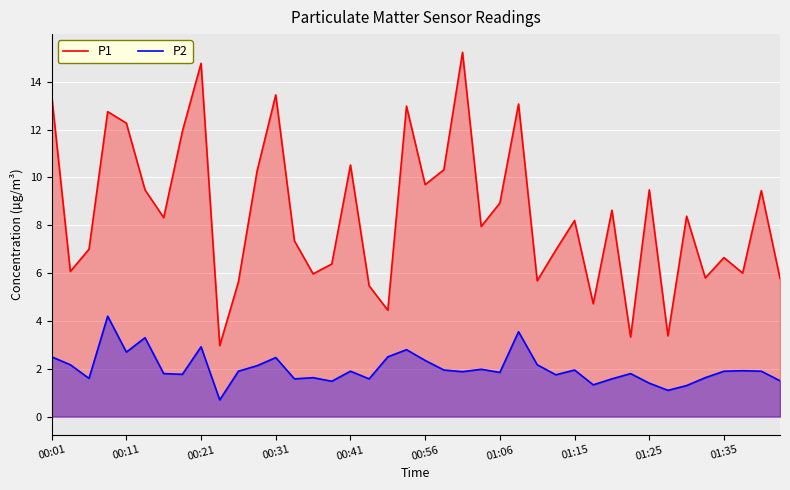

In P2, how many points are lower than both neighbors (excluding endpoints)?

12